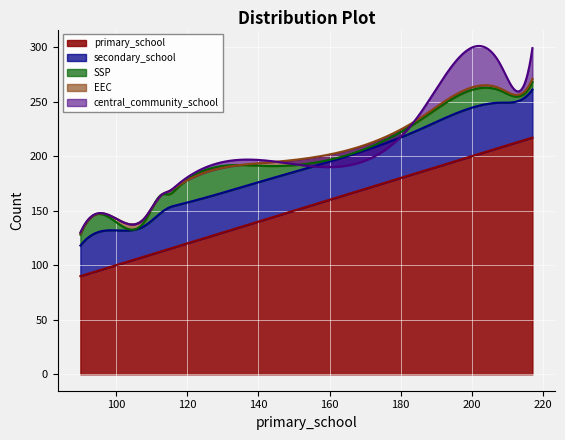

What is the average value of the SSP series?

10